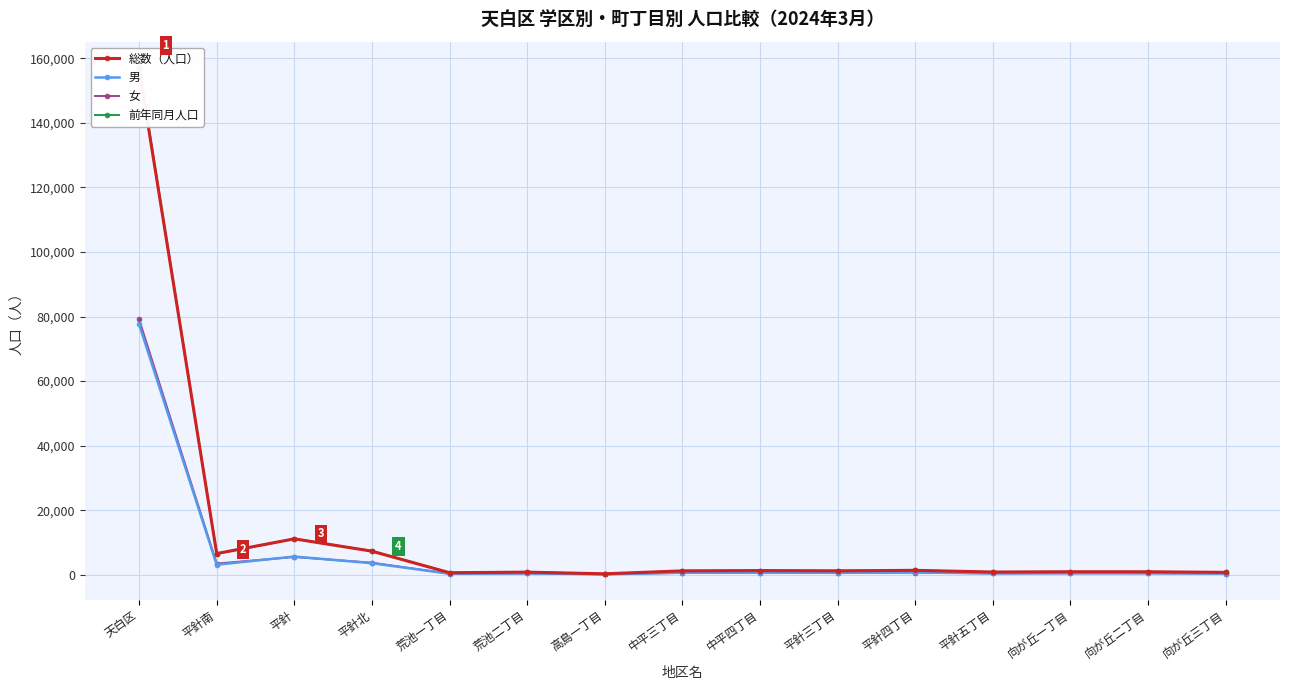

Reading left to right, list all the values displayed in this chart.

総数（人口）: 天白区=156678	平針南=6552	平針=11118	平針北=7289	荒池一丁目=618	荒池二丁目=798	高島一丁目=278	中平三丁目=1195	中平四丁目=1284	平針三丁目=1198	平針四丁目=1359	平針五丁目=823	向が丘一丁目=918	向が丘二丁目=909	向が丘三丁目=730
男: 天白区=77554	平針南=3095	平針=5633	平針北=3559	荒池一丁目=310	荒池二丁目=418	高島一丁目=141	中平三丁目=618	中平四丁目=651	平針三丁目=588	平針四丁目=693	平針五丁目=418	向が丘一丁目=465	向が丘二丁目=469	向が丘三丁目=365
女: 天白区=79124	平針南=3457	平針=5485	平針北=3730	荒池一丁目=308	荒池二丁目=380	高島一丁目=137	中平三丁目=577	中平四丁目=633	平針三丁目=610	平針四丁目=666	平針五丁目=405	向が丘一丁目=453	向が丘二丁目=440	向が丘三丁目=365
前年同月人口: 天白区=157307	平針南=6507	平針=11117	平針北=7359	荒池一丁目=631	荒池二丁目=804	高島一丁目=280	中平三丁目=1184	中平四丁目=1263	平針三丁目=1223	平針四丁目=1330	平針五丁目=854	向が丘一丁目=907	向が丘二丁目=900	向が丘三丁目=767